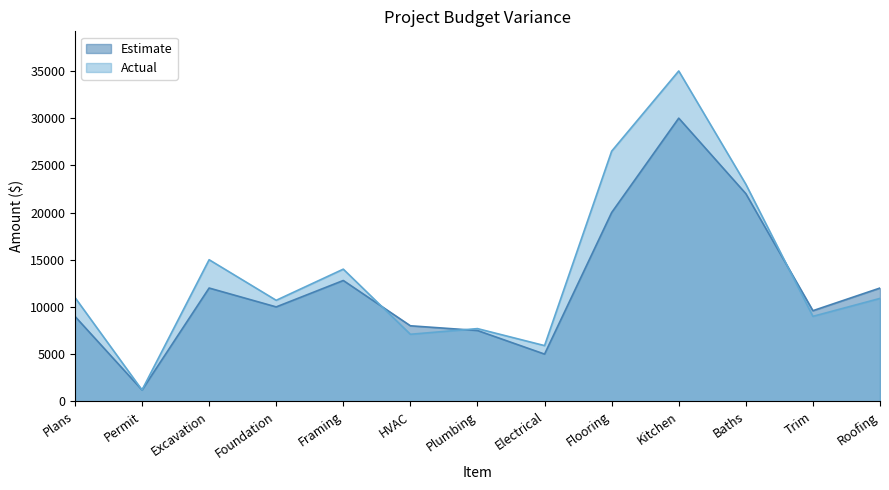

What is the difference between the maximum and second lowest values in the Estimate series?

25000